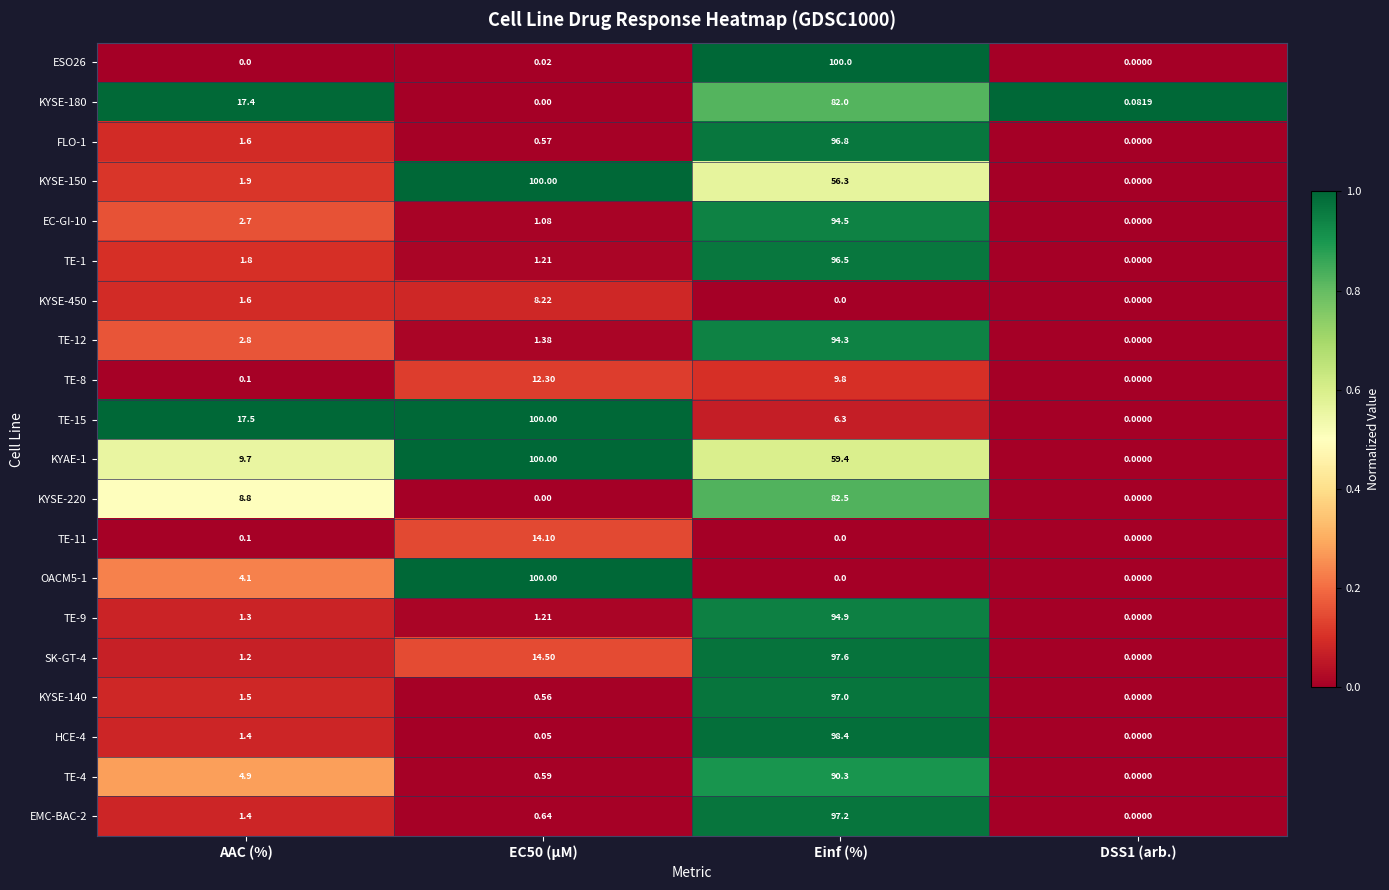

At which category is the sum across all series the highest?

Einf (%)